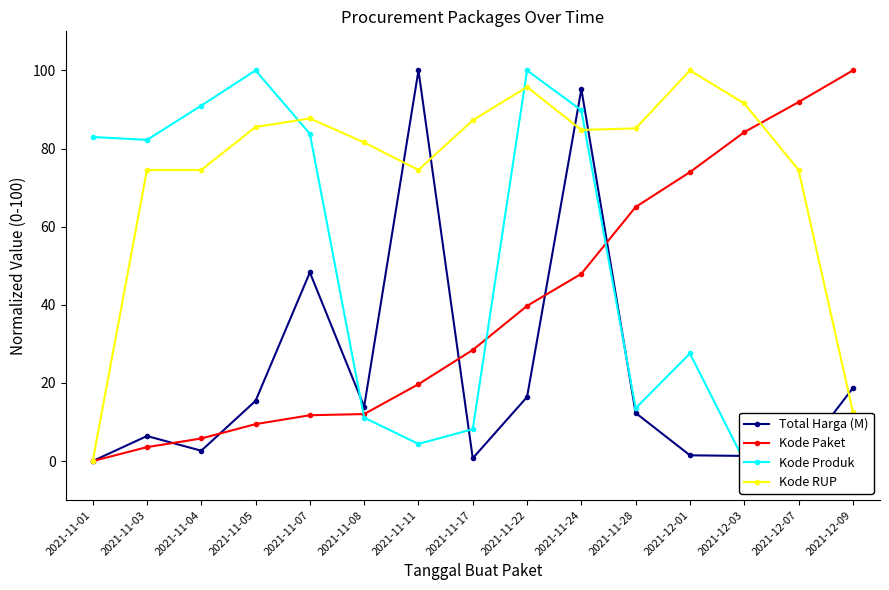

Which series changed the most between 2021-11-17 and 2021-11-28?

Kode Paket